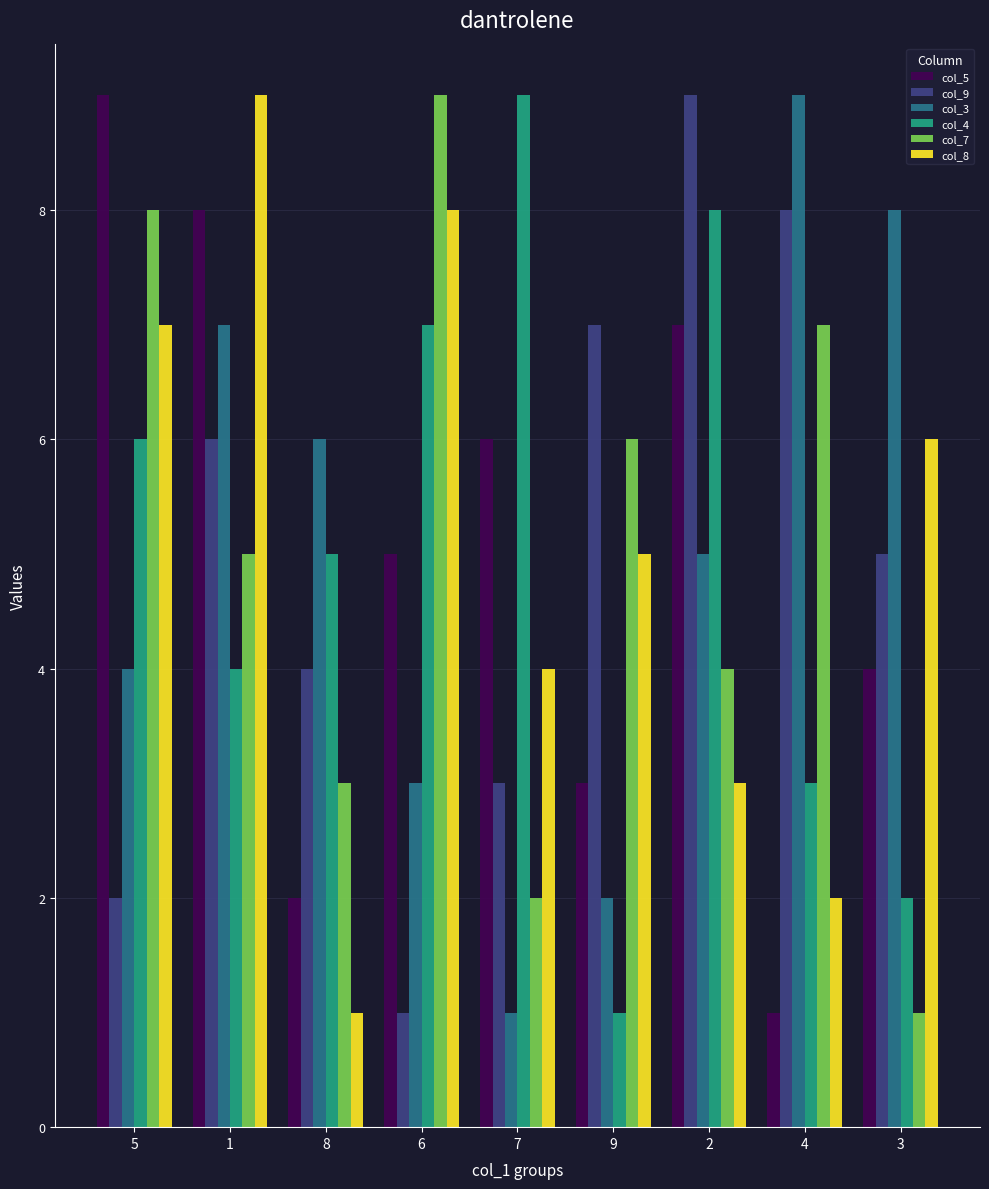

How many data points does each series have?

9